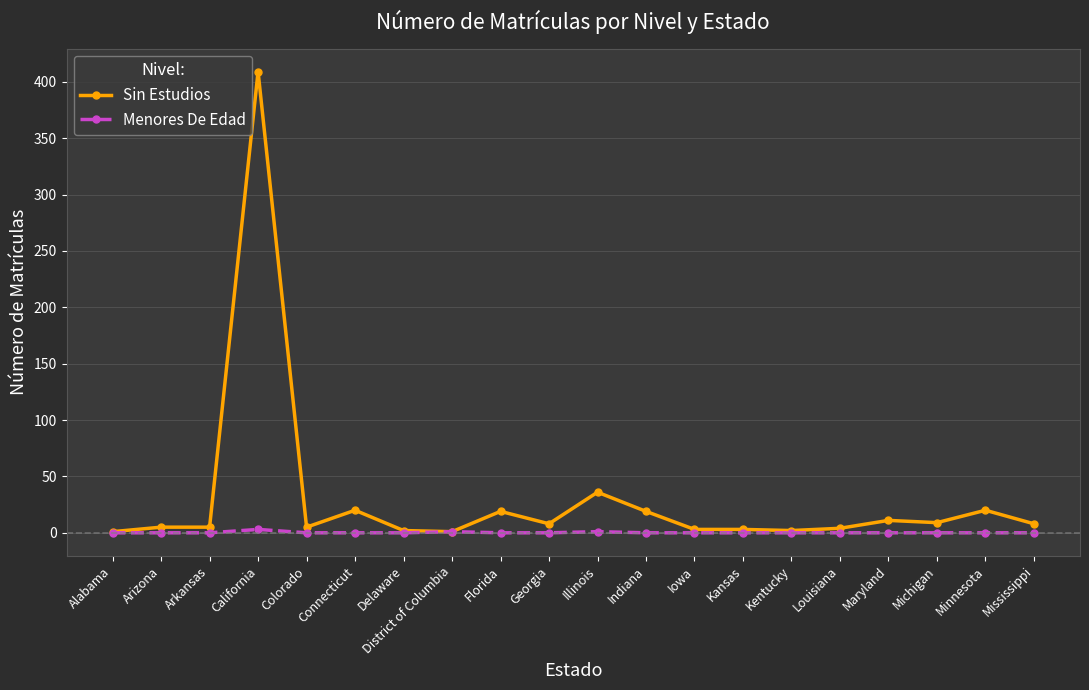

Rank the series at Indiana from highest to lowest value.

Sin Estudios, Menores De Edad